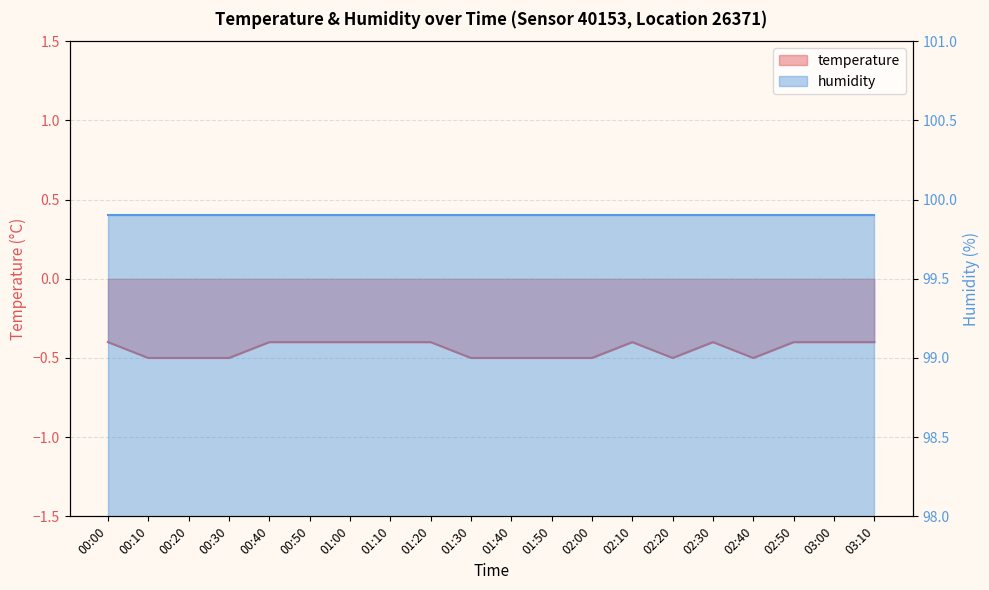

The chart shows a value of -0.5 at 01:40. True or false?

True